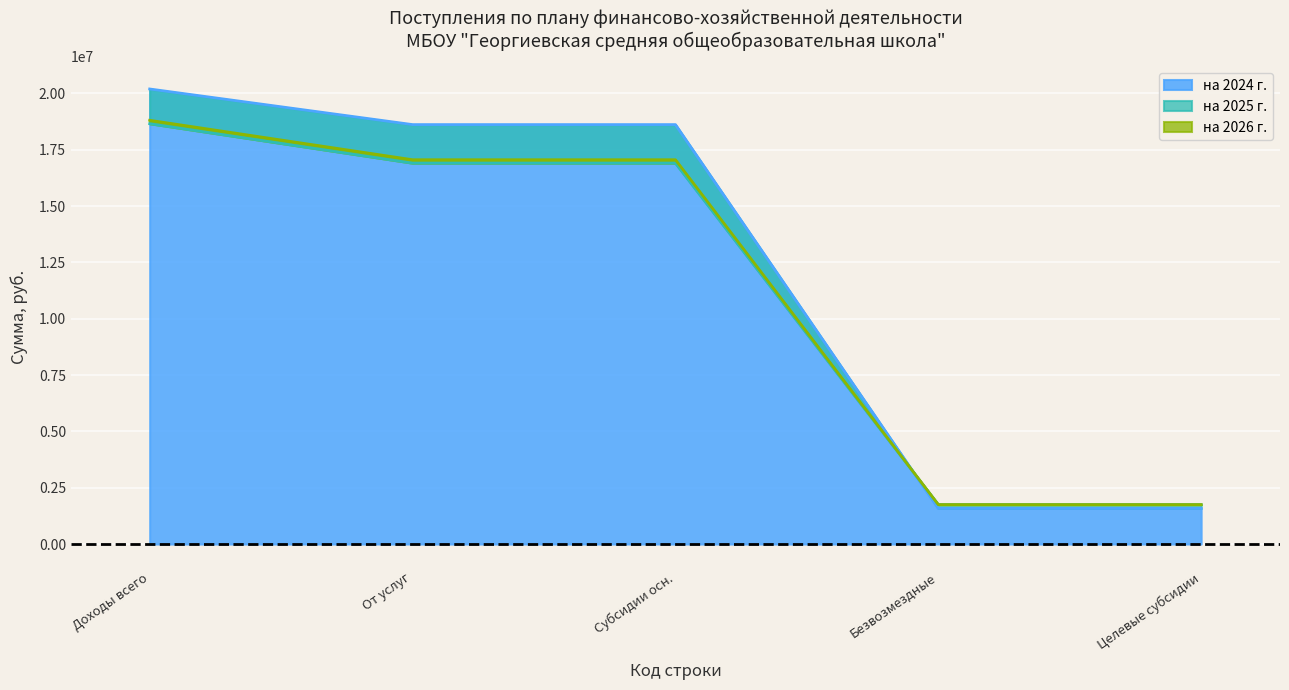

True or false: на 2025 г. has a value of -8715630.4 at 1900.

False